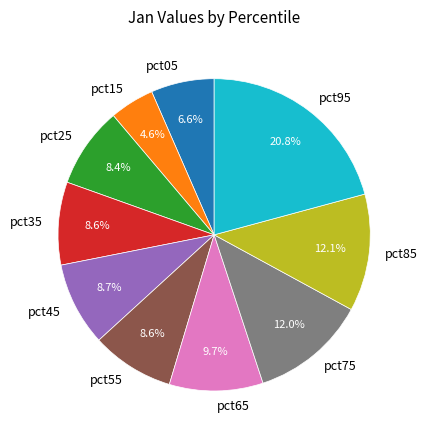

Is pct15 the majority of the pie?

No